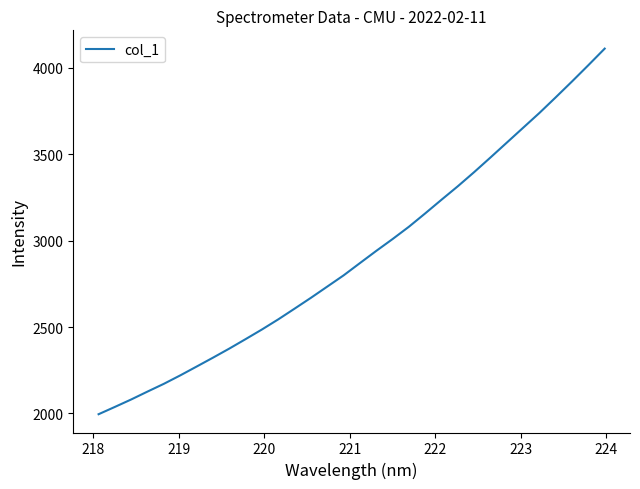

What is the difference between the maximum and minimum values?

2115.4